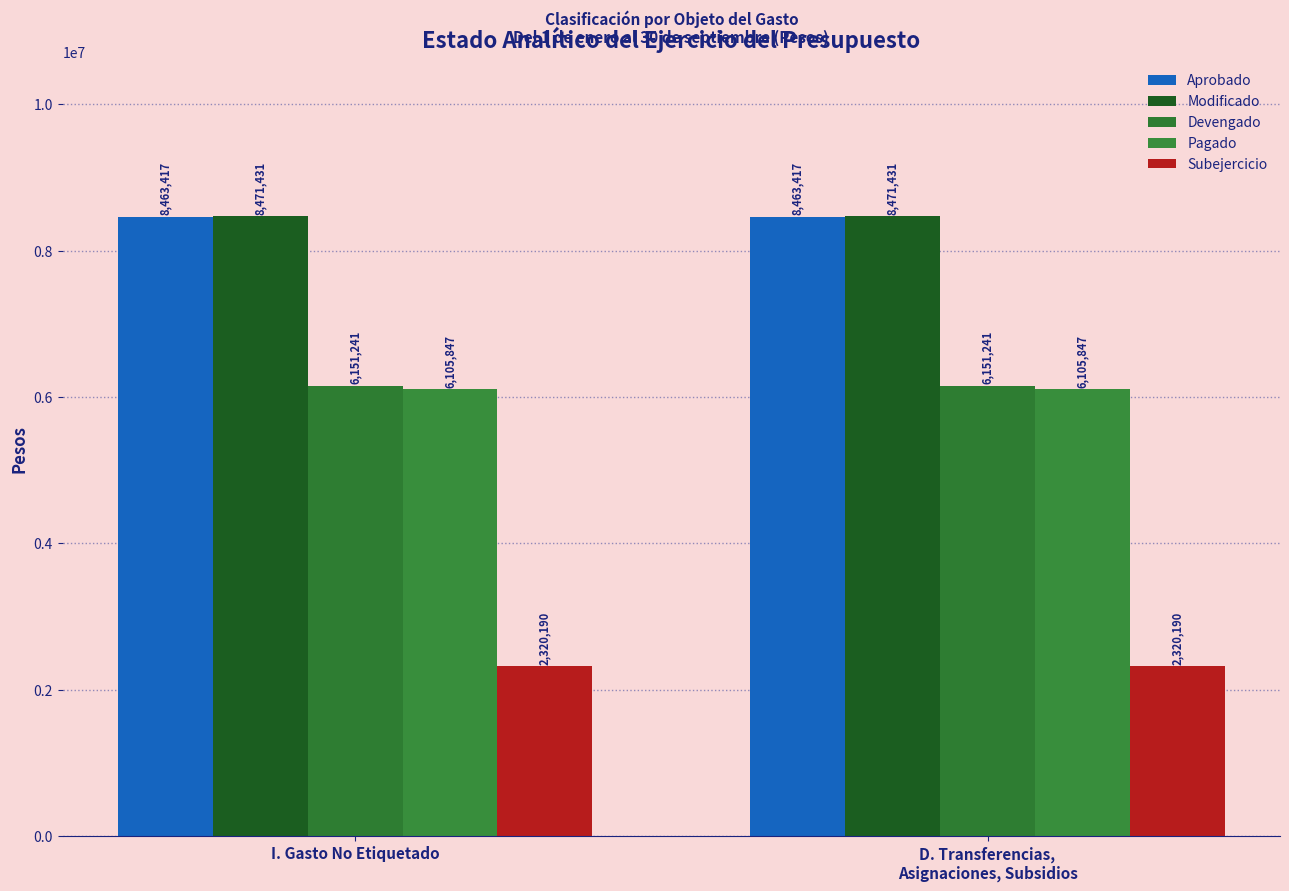

Count the number of data series in this chart.

5